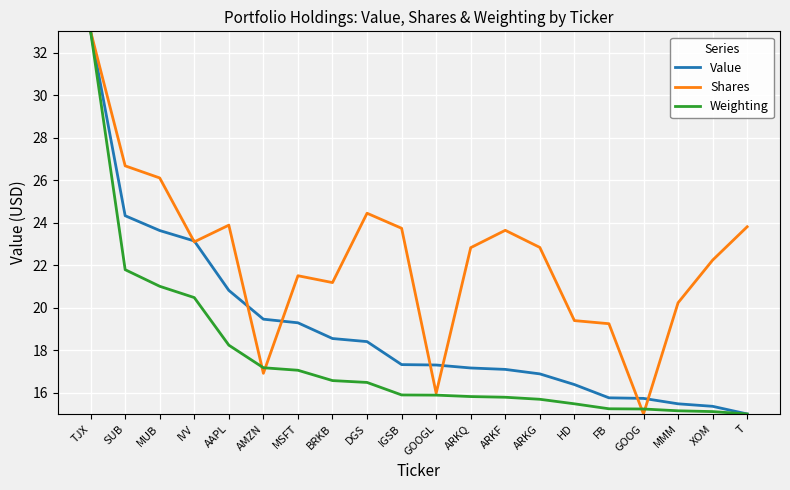

What position from the right is AAPL?

16